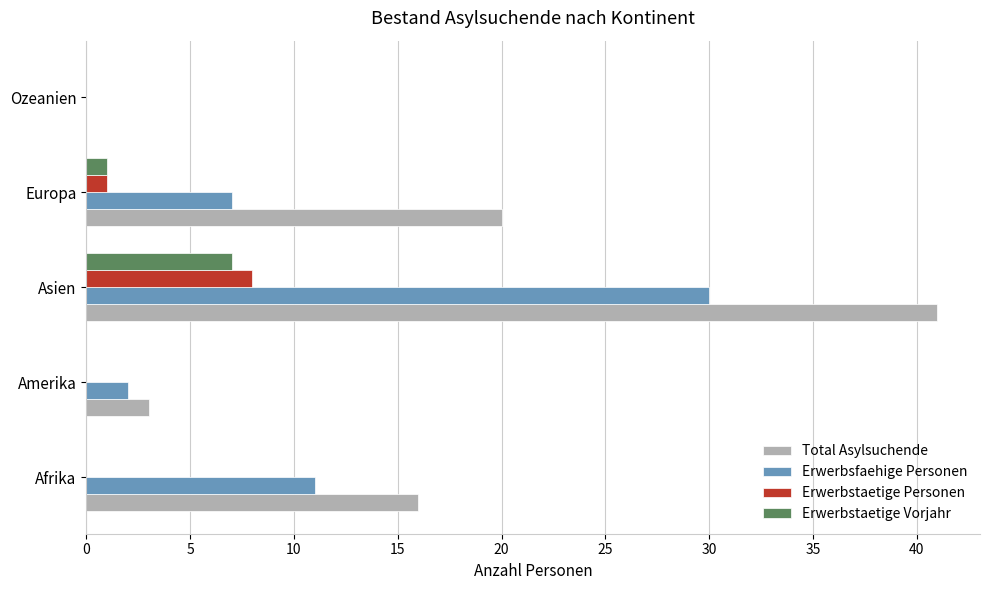

How many categories are shown in the chart?

5